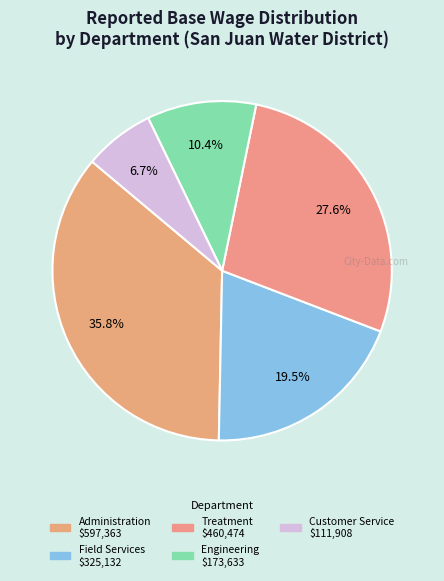

To the nearest percent, what is the difference between the largest and smallest slice percentages?

29%